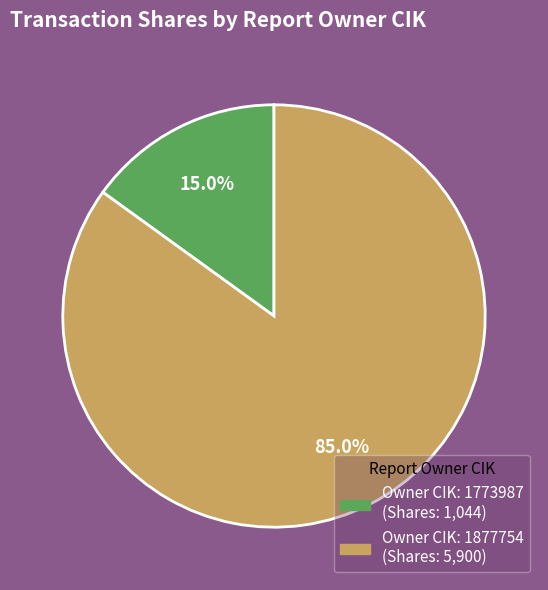

Is there a majority slice in this chart?

Yes